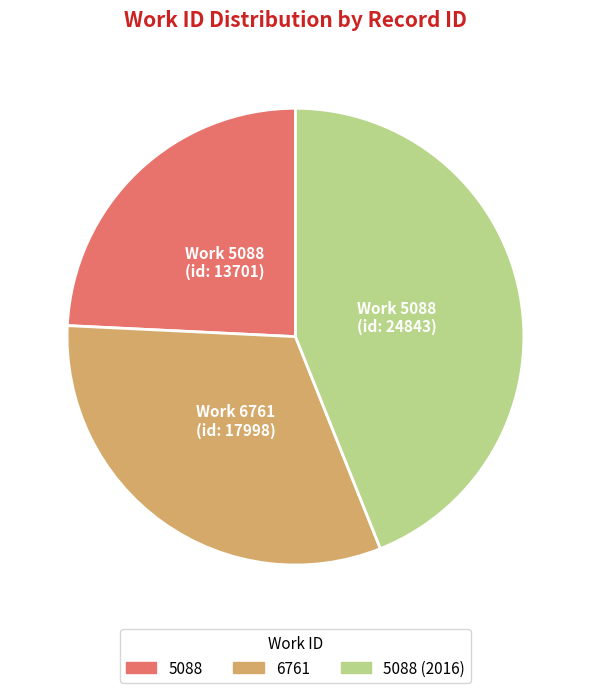

Does any single category account for the majority?

No